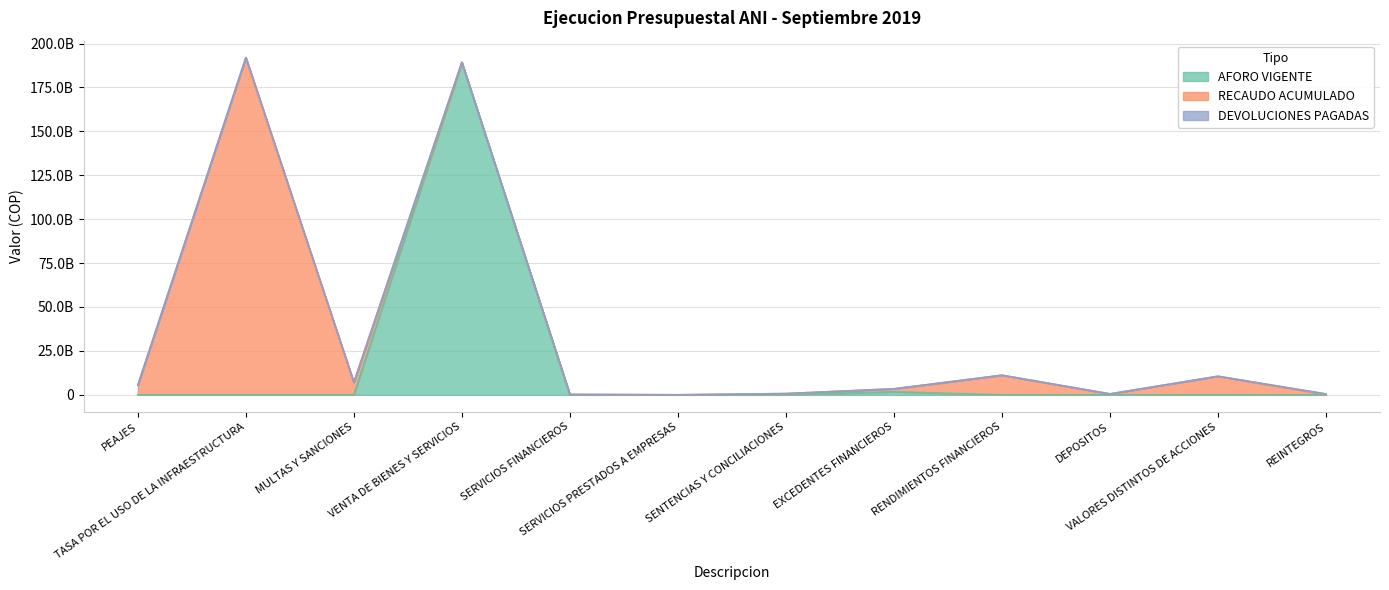

At which category is the sum across all series the highest?

TASA POR EL USO DE LA INFRAESTRUCTURA